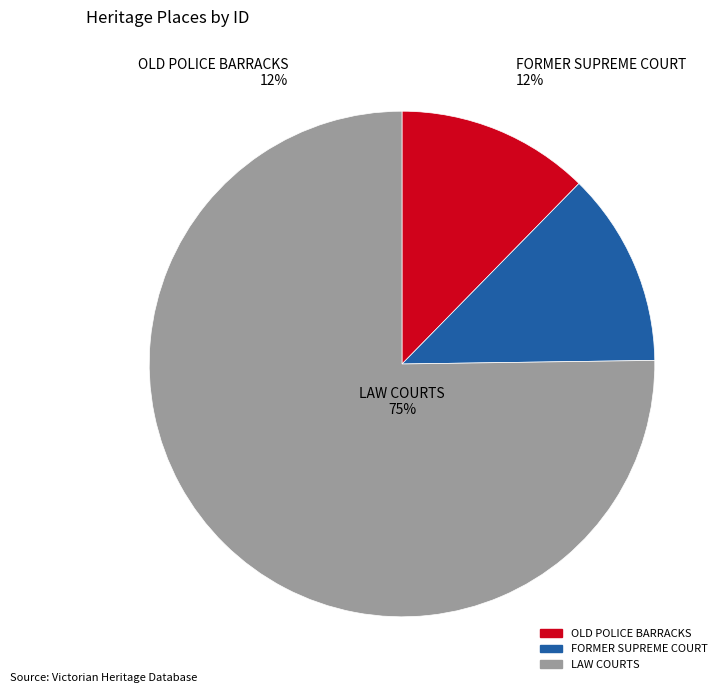

Does LAW COURTS account for over 50% of the chart?

Yes